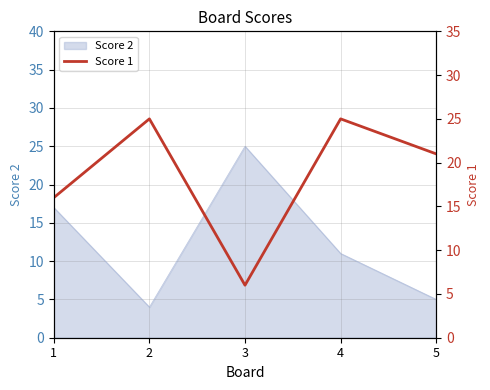

The chart shows a value of 12 at 5. True or false?

False